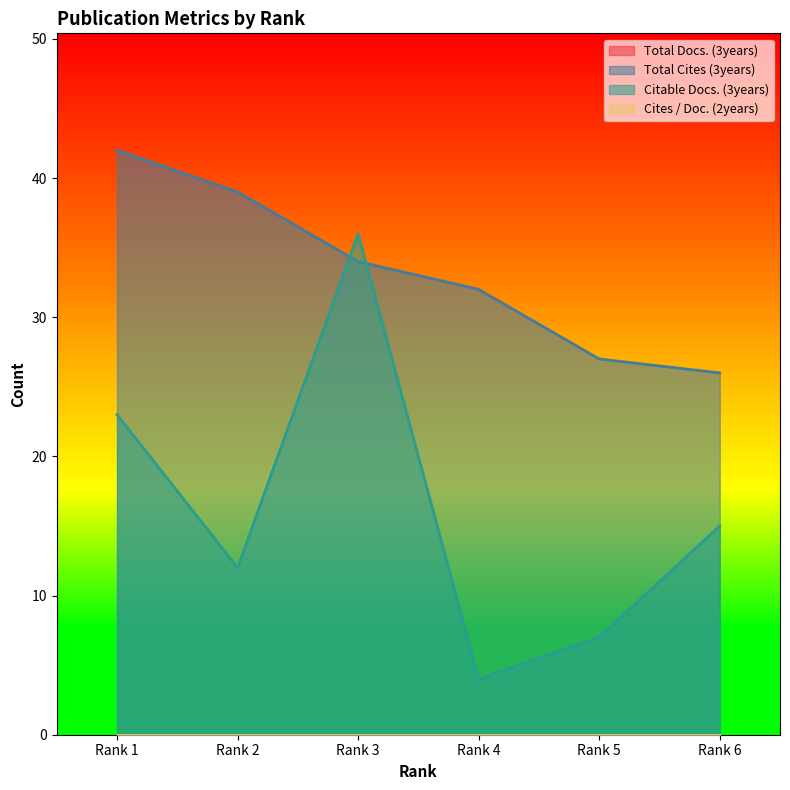

Does the chart display data point markers on the line(s)?

No